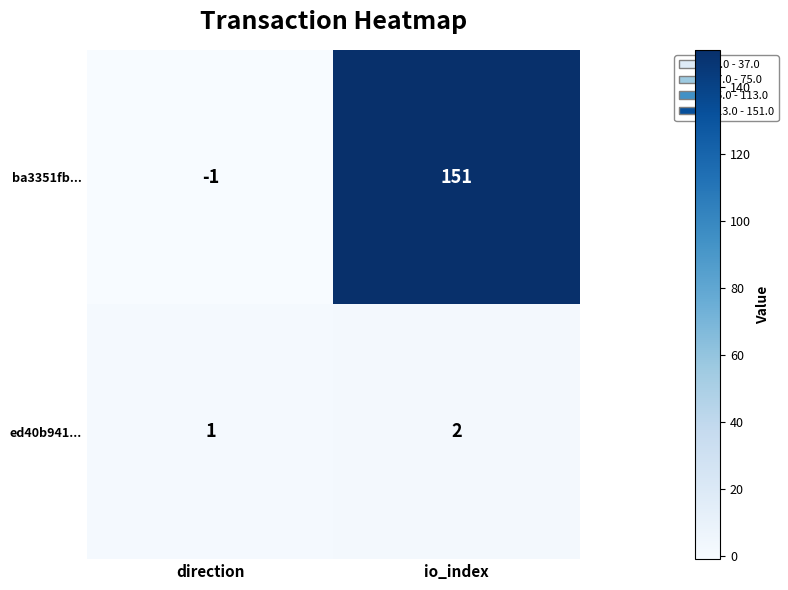

What is the sum of the ed40b941... values at direction and io_index?

3